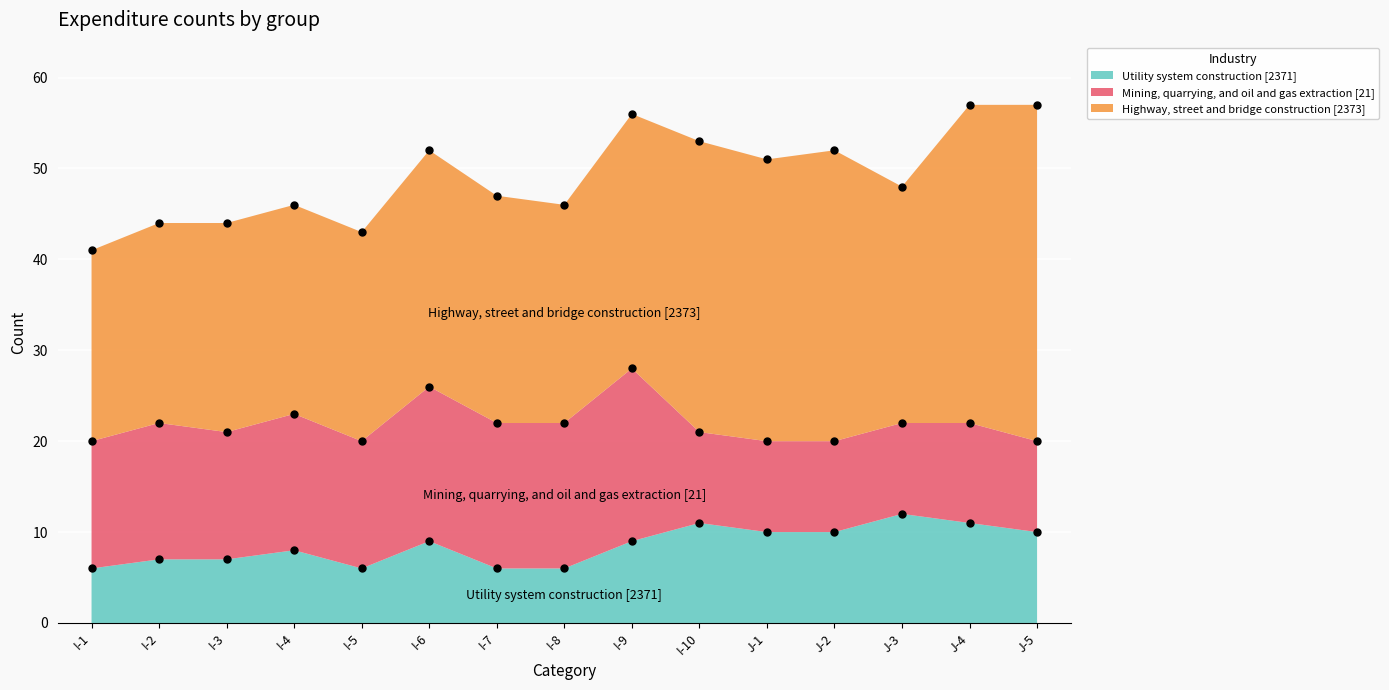

Which has a higher value, I-3 or I-7?

I-3